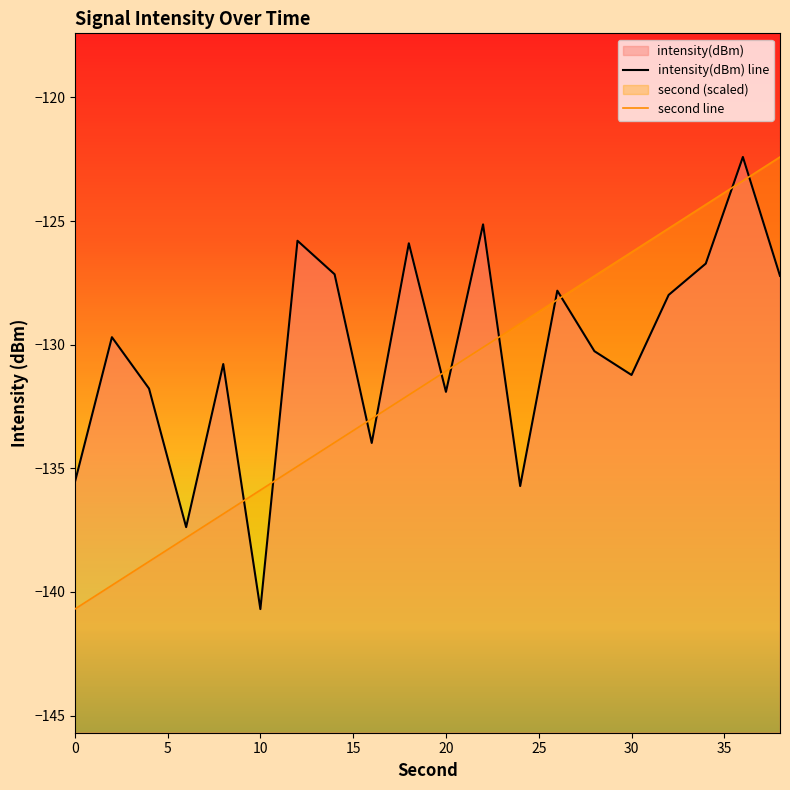

What is the average value of the intensity(dBm) line series?

-130.3